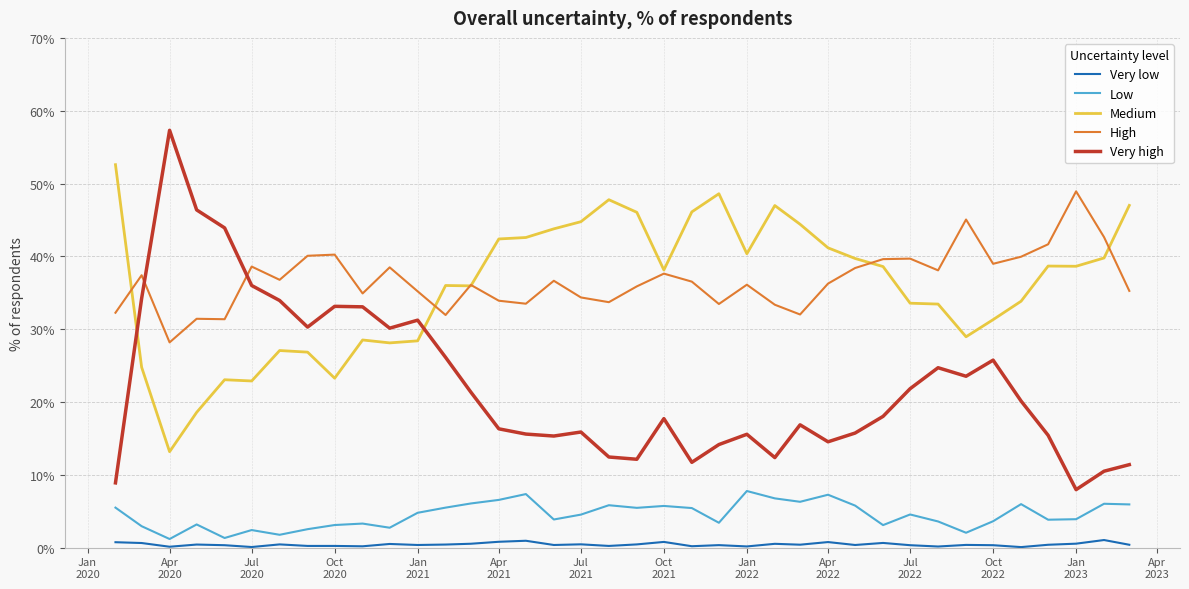

Does the chart display data point markers on the line(s)?

No